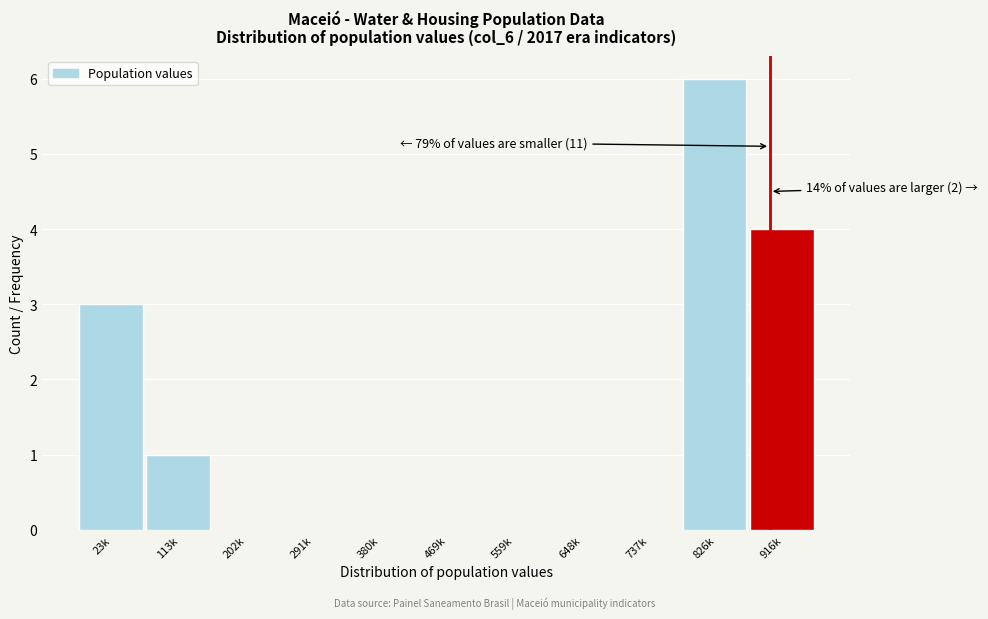

Reading right to left, extract all data points from this chart.

916k=4	826k=6	737k=0	648k=0	559k=0	469k=0	380k=0	291k=0	202k=0	113k=1	23k=3